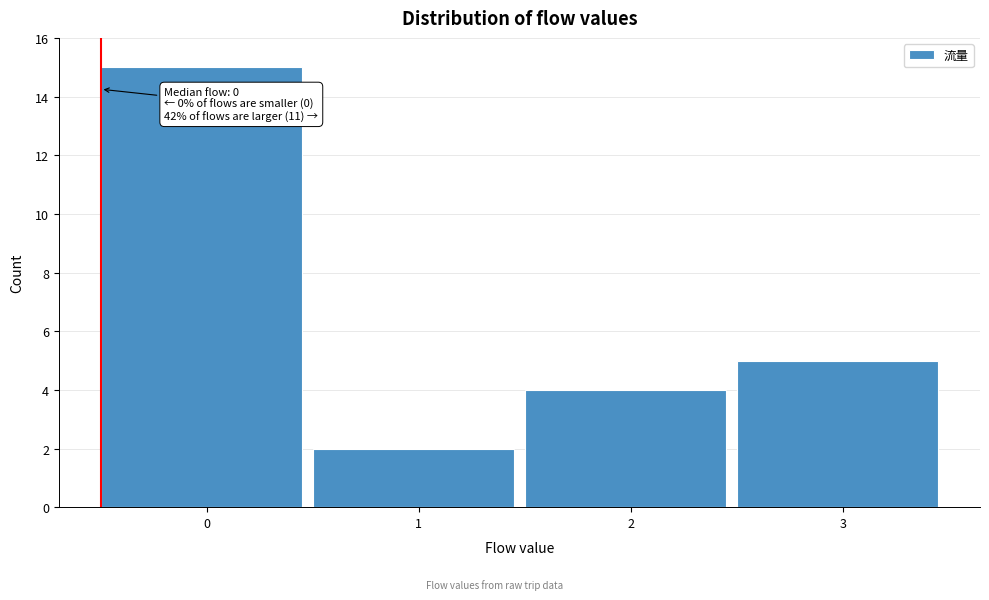

Reading left to right, list all the values displayed in this chart.

0=15	1=2	2=4	3=5